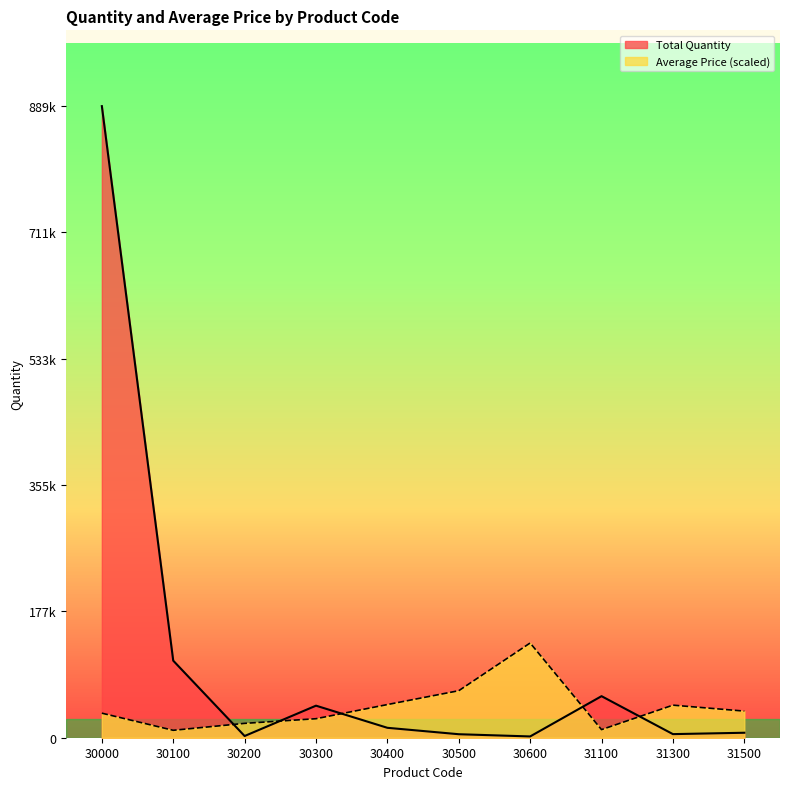

At how many categories does at least one series exceed 437355?

1